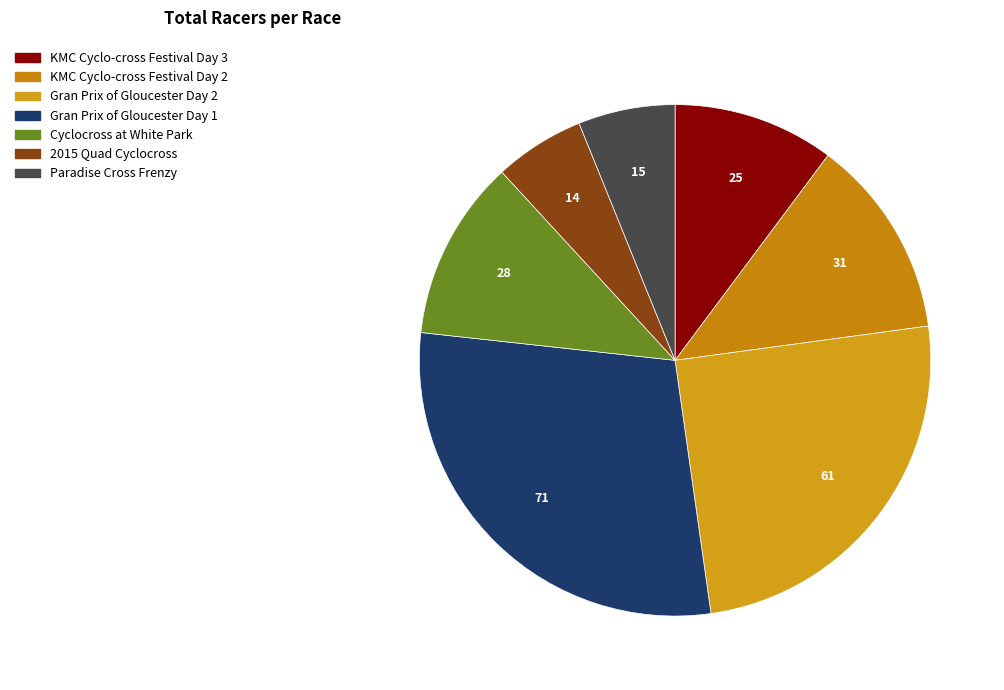

Count the number of slices in the pie.

7